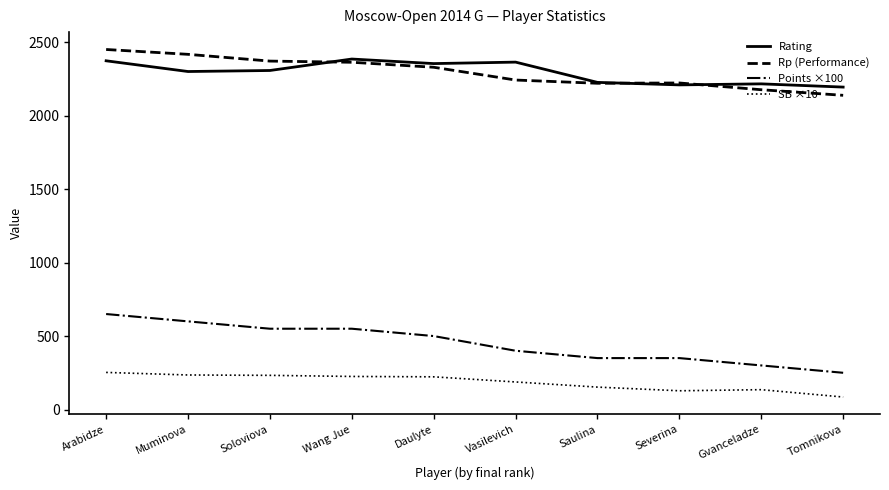

True or false: Rating and Points ×100 cross at least once.

False